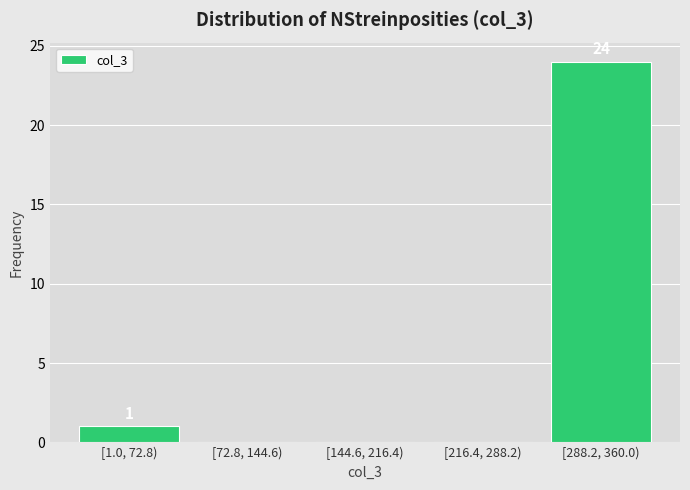

Reading left to right, extract all data points from this chart.

[1.0, 72.8)=1	[72.8, 144.6)=0	[144.6, 216.4)=0	[216.4, 288.2)=0	[288.2, 360.0)=24